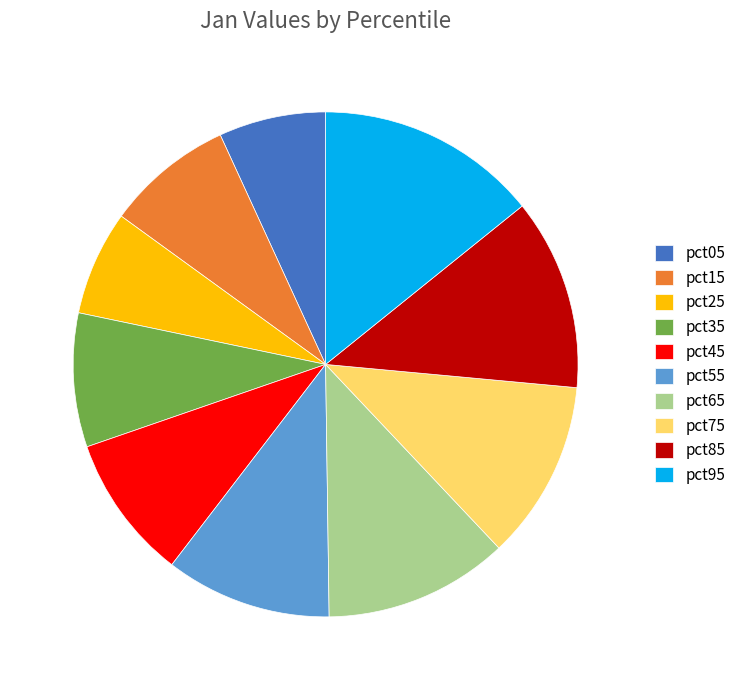

Is there any slice that represents more than half of the pie?

No